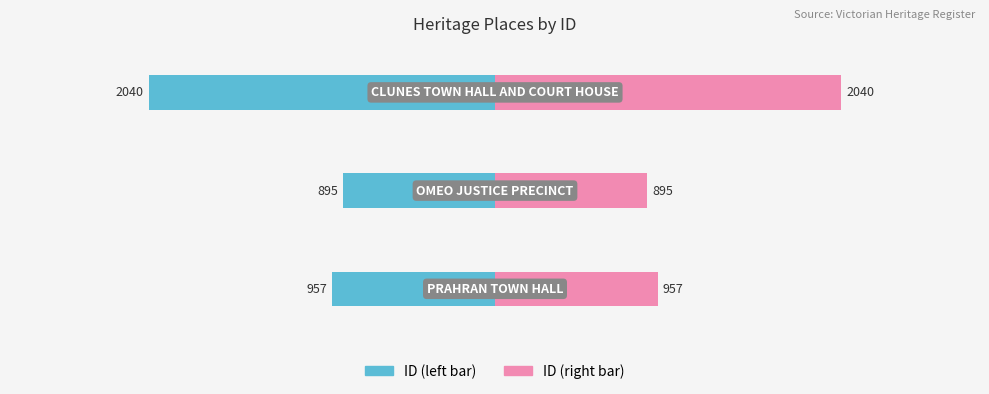

What is the value of the ID (right) bar at the 2nd from the left?

895